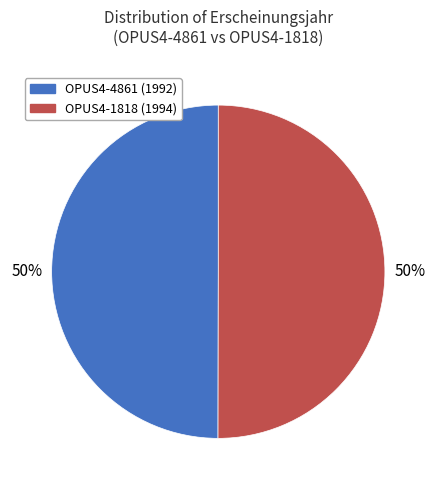

To the nearest percent, what is the average slice percentage?

50%